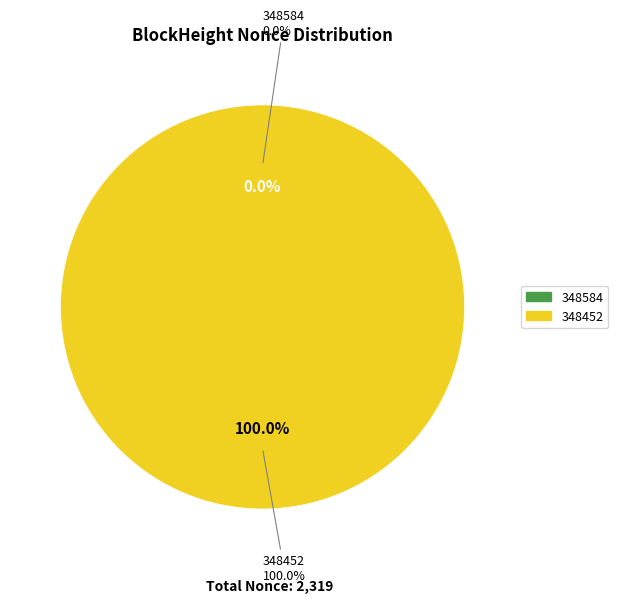

To the nearest percent, what is the average slice percentage?

50%